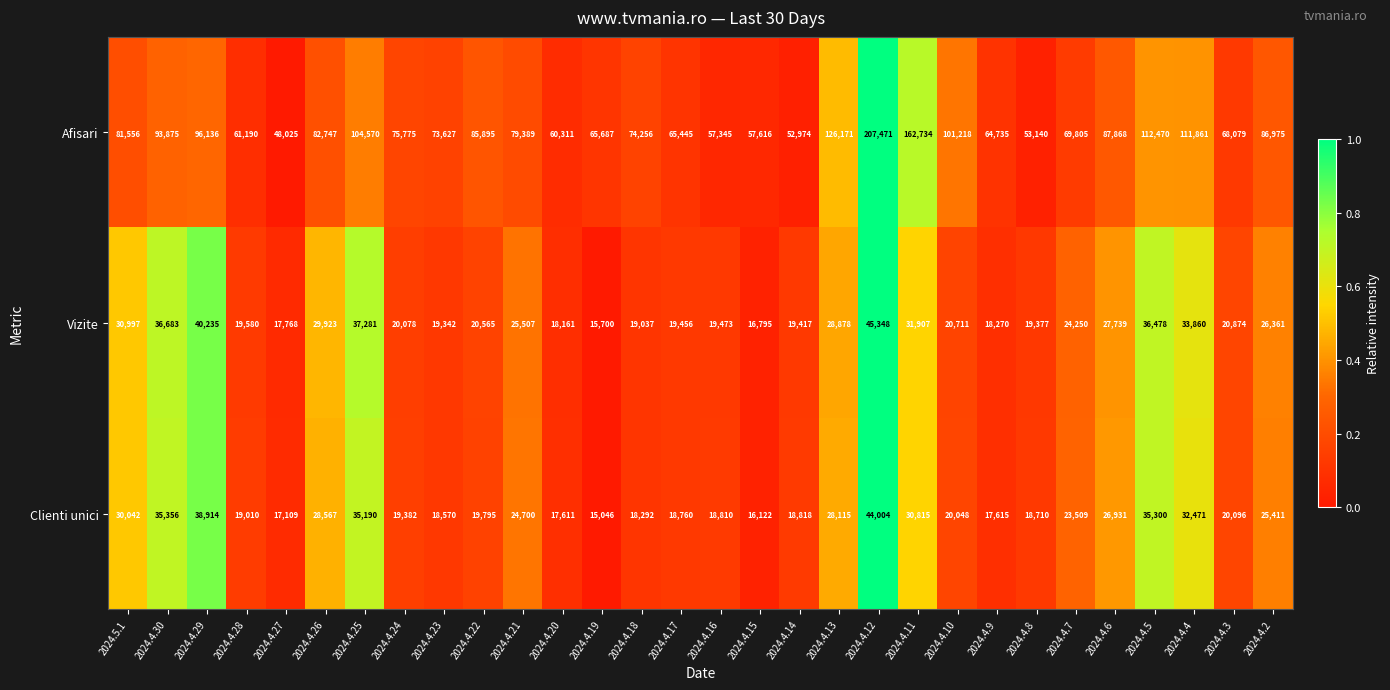

At which category is the sum across all series the highest?

2024.4.12